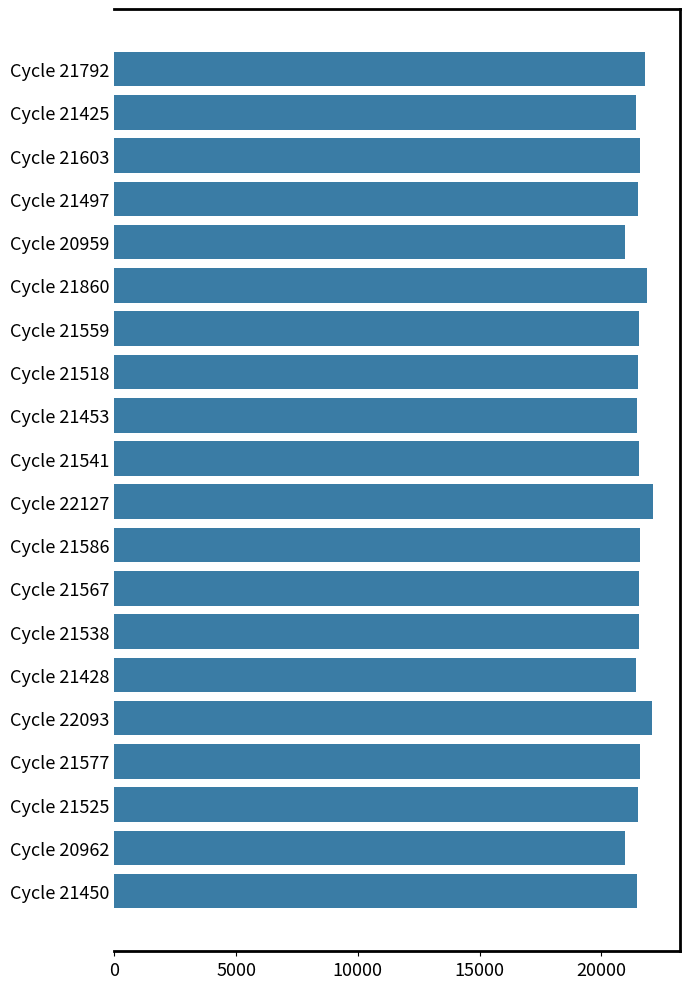

Is it true that the value at Cycle 22127 is 22127?

True